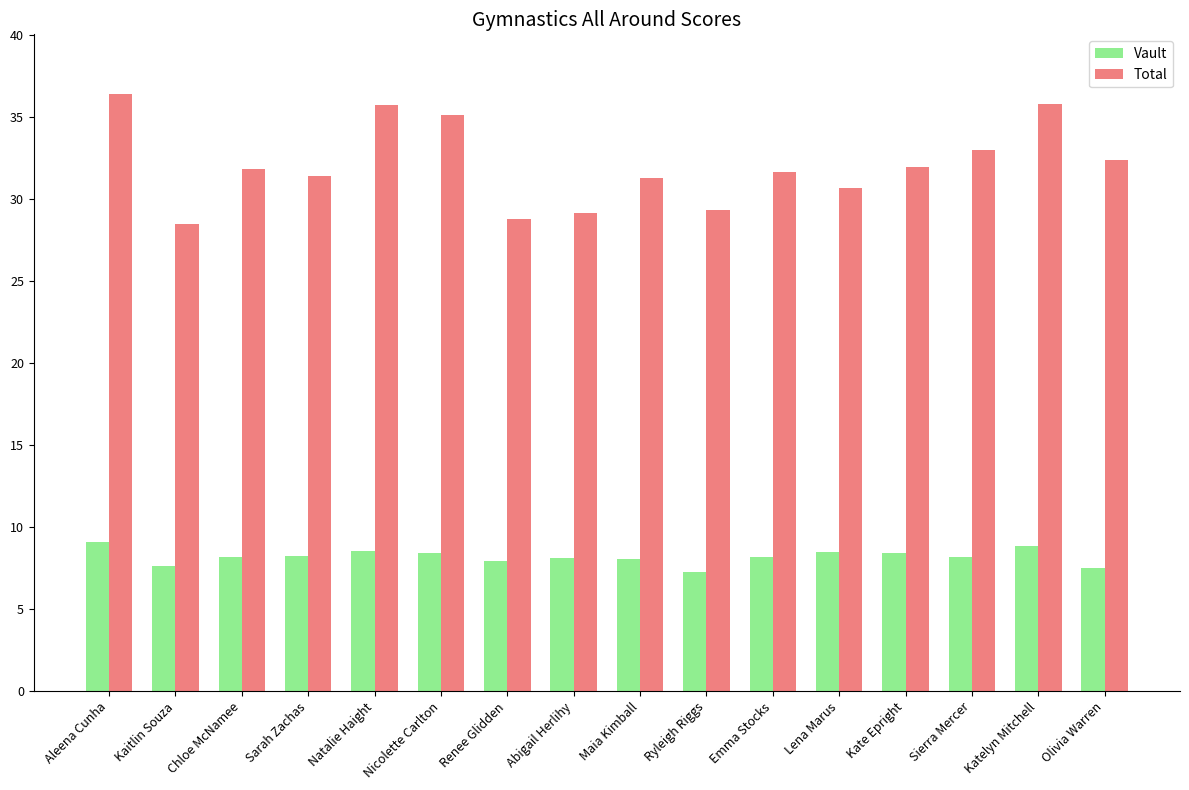

Are the bars grouped side by side (vs. stacked)?

Yes